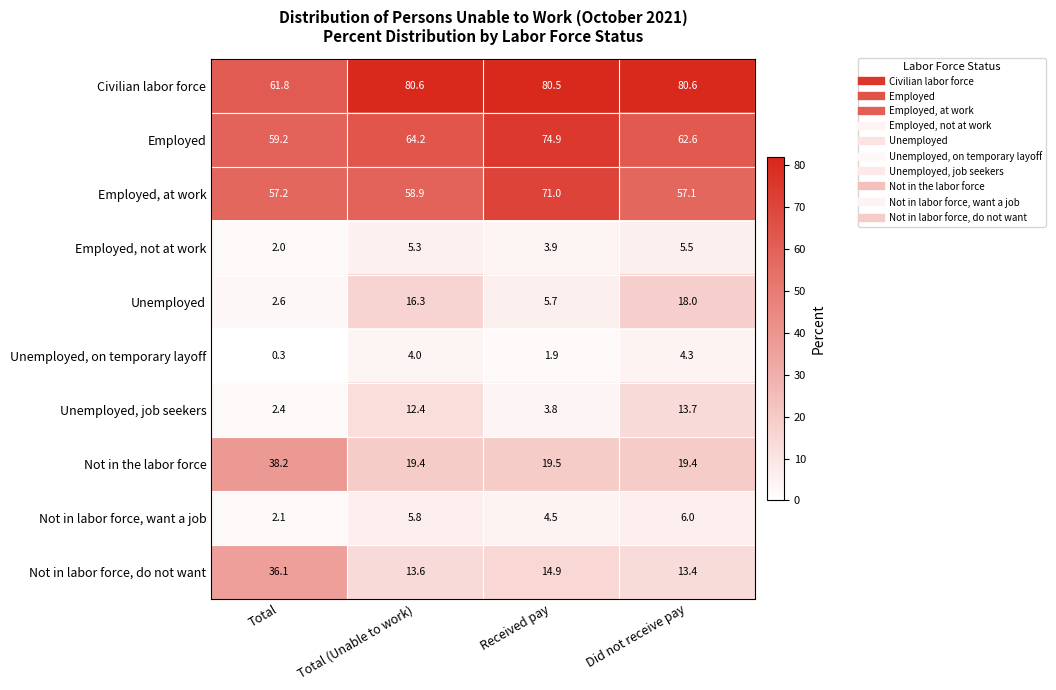

What is the difference between the highest and lowest values at Total?

61.5